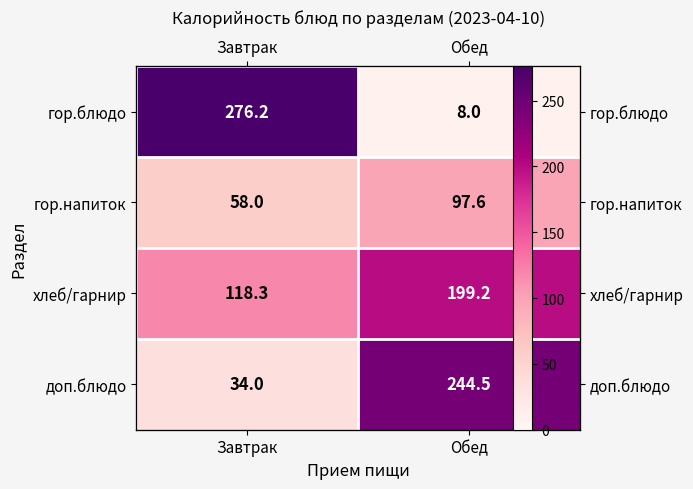

What is the approximate value of хлеб/гарнир at Завтрак?

118.3